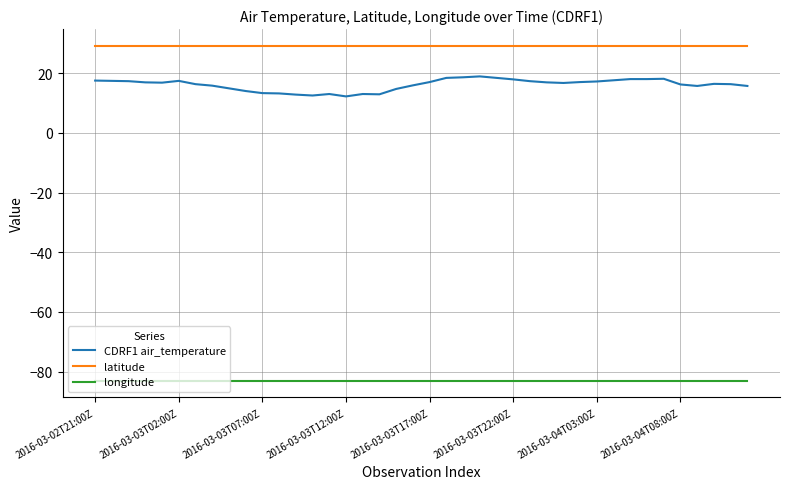

What is the difference between the maximum and minimum values in the CDRF1 air_temperature series?

6.7